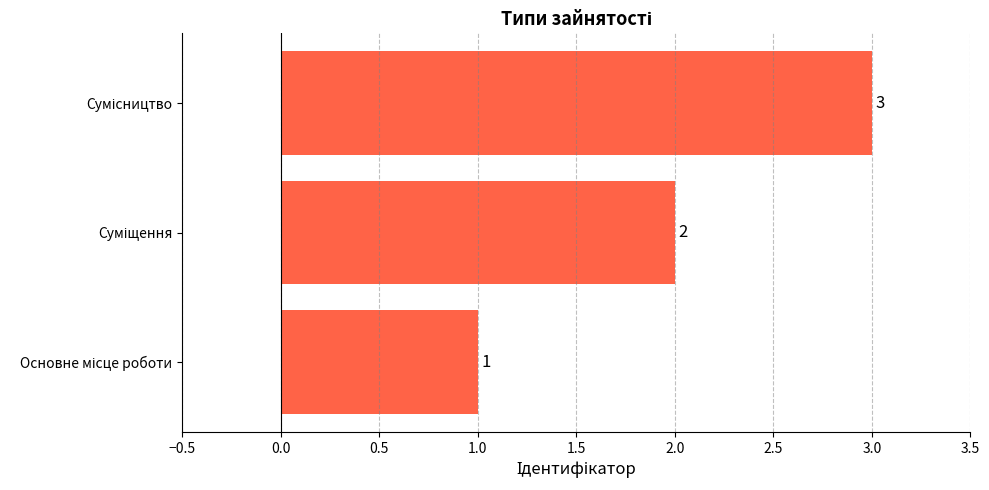

What is the greatest value displayed?

3